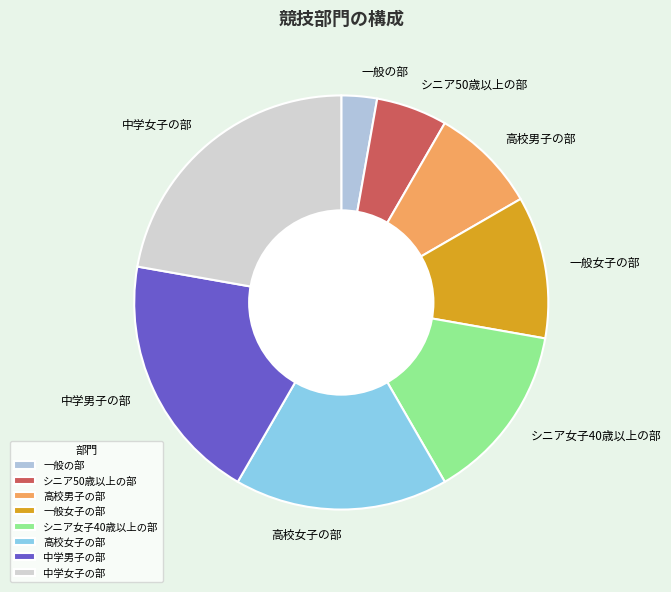

Which has a higher value, 中学男子の部 or シニア50歳以上の部?

中学男子の部